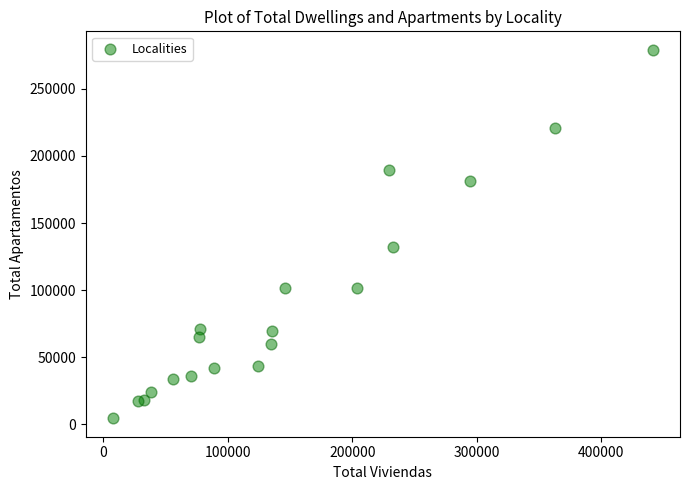

What is the range of X values (max minus min)?

433889.0